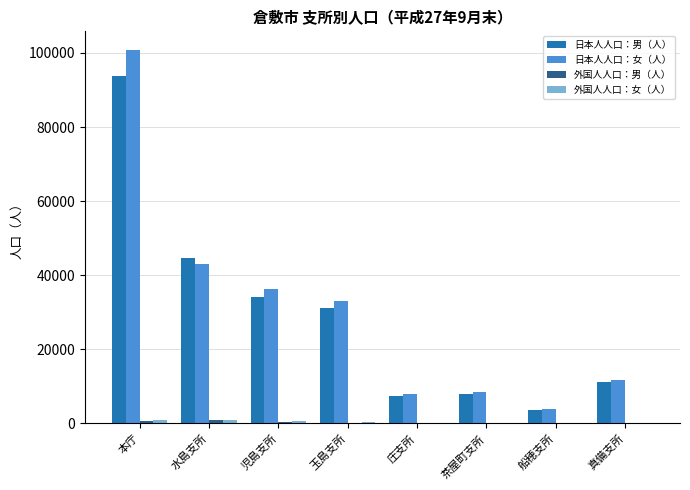

Is the value of 日本人人口：女（人） at 本庁 greater than the value of 日本人人口：男（人） at 水島支所?

Yes